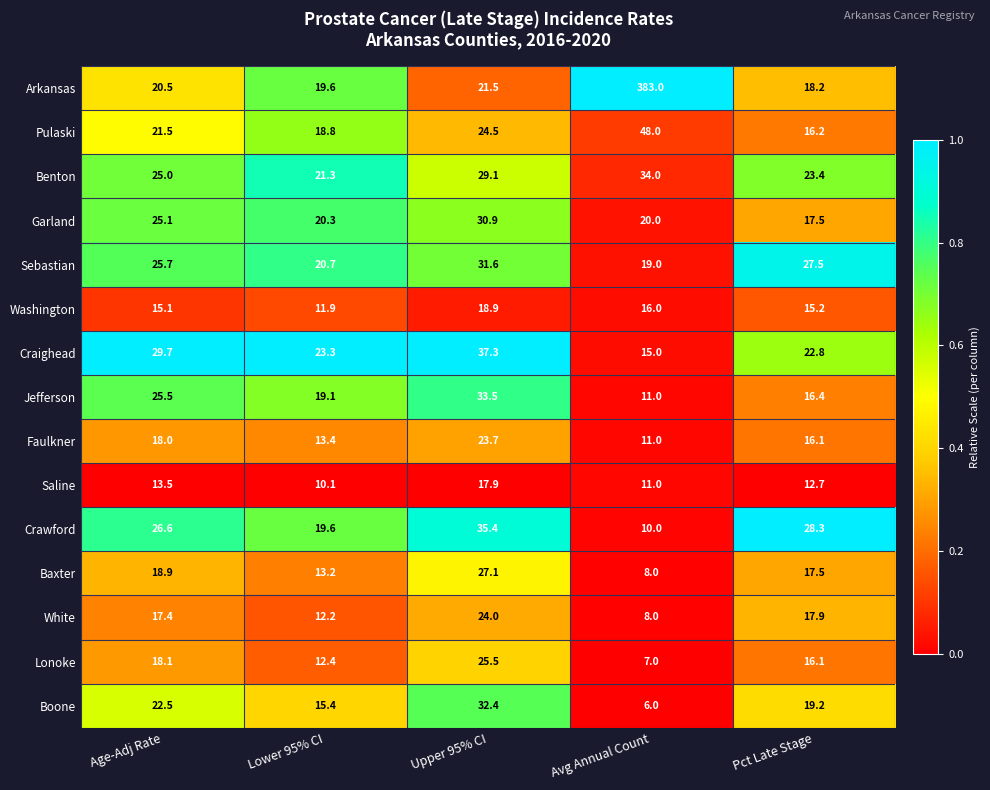

Rank the series by their maximum value, from lowest to highest.

Saline, Washington, Faulkner, White, Lonoke, Baxter, Garland, Sebastian, Boone, Jefferson, Benton, Crawford, Craighead, Pulaski, Arkansas